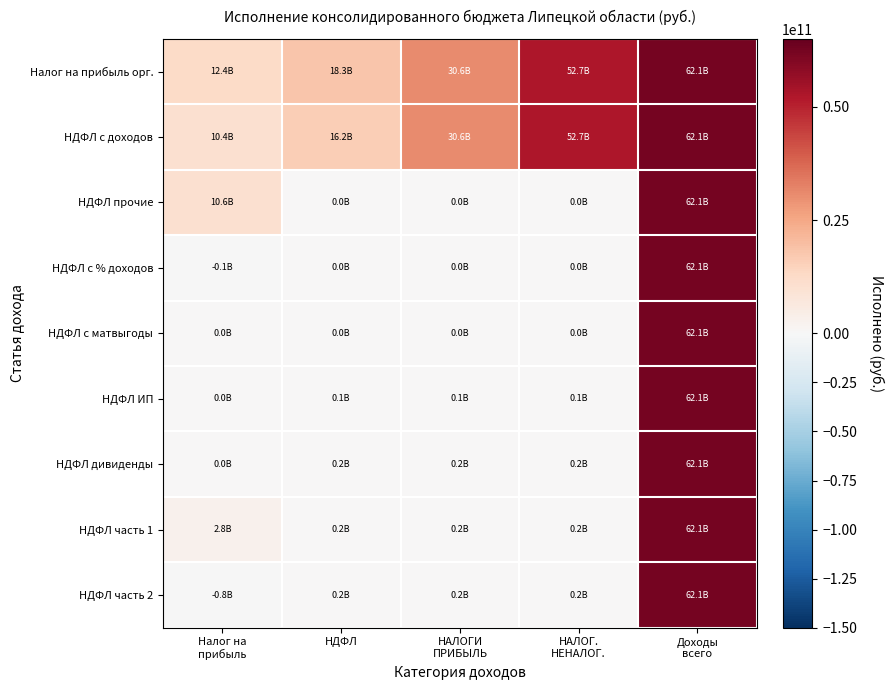

Reading left to right, transcribe all the data shown in this chart.

Налог на прибыль орг.: Налог на
прибыль=12367882775.2	НДФЛ=18260599777.7	НАЛОГИ
ПРИБЫЛЬ=30628482552.9	НАЛОГ.
НЕНАЛОГ.=52670419991.0	Доходы
всего=62118206538.7
НДФЛ с доходов: Налог на
прибыль=10447230325.8	НДФЛ=16174111084.4	НАЛОГИ
ПРИБЫЛЬ=30628482552.9	НАЛОГ.
НЕНАЛОГ.=52670419991.0	Доходы
всего=62118206538.7
НДФЛ прочие: Налог на
прибыль=10583264768.8	НДФЛ=37802561.9	НАЛОГИ
ПРИБЫЛЬ=37802561.9	НАЛОГ.
НЕНАЛОГ.=37802561.9	Доходы
всего=62118206538.7
НДФЛ с % доходов: Налог на
прибыль=-136037745.0	НДФЛ=5123785.8	НАЛОГИ
ПРИБЫЛЬ=5123785.8	НАЛОГ.
НЕНАЛОГ.=5123785.8	Доходы
всего=62118206538.7
НДФЛ с матвыгоды: Налог на
прибыль=3302.0	НДФЛ=6539925.4	НАЛОГИ
ПРИБЫЛЬ=6539925.4	НАЛОГ.
НЕНАЛОГ.=6539925.4	Доходы
всего=62118206538.7
НДФЛ ИП: Налог на
прибыль=1091643.0	НДФЛ=51259575.9	НАЛОГИ
ПРИБЫЛЬ=51259575.9	НАЛОГ.
НЕНАЛОГ.=51259575.9	Доходы
всего=62118206538.7
НДФЛ дивиденды: Налог на
прибыль=1091643.0	НДФЛ=247537906.6	НАЛОГИ
ПРИБЫЛЬ=247537906.6	НАЛОГ.
НЕНАЛОГ.=247537906.6	Доходы
всего=62118206538.7
НДФЛ часть 1: Налог на
прибыль=2757633520.6	НДФЛ=226750899.3	НАЛОГИ
ПРИБЫЛЬ=226750899.3	НАЛОГ.
НЕНАЛОГ.=226750899.3	Доходы
всего=62118206538.7
НДФЛ часть 2: Налог на
прибыль=-838072714.1	НДФЛ=179609094.3	НАЛОГИ
ПРИБЫЛЬ=179609094.3	НАЛОГ.
НЕНАЛОГ.=179609094.3	Доходы
всего=62118206538.7